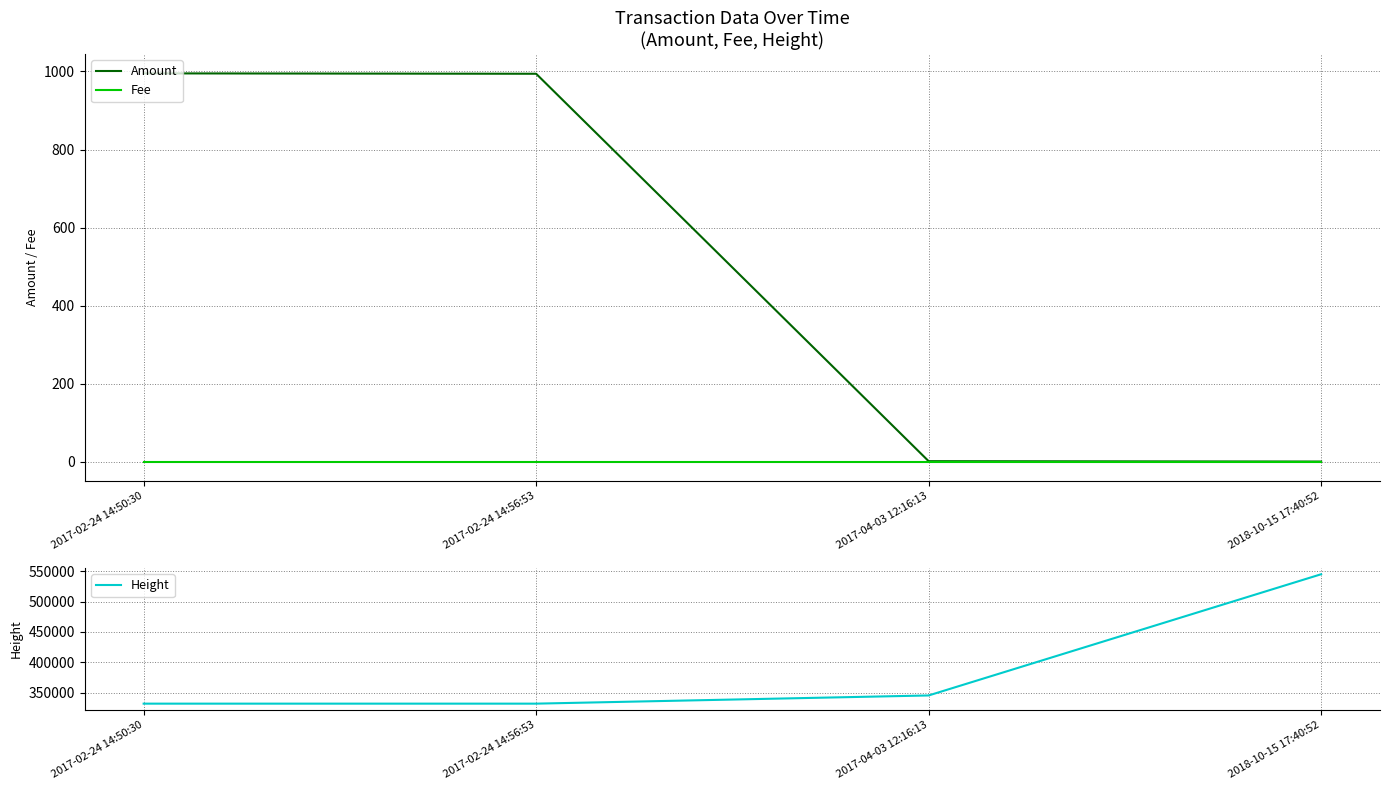

True or false: Amount and Fee intersect in this chart.

False